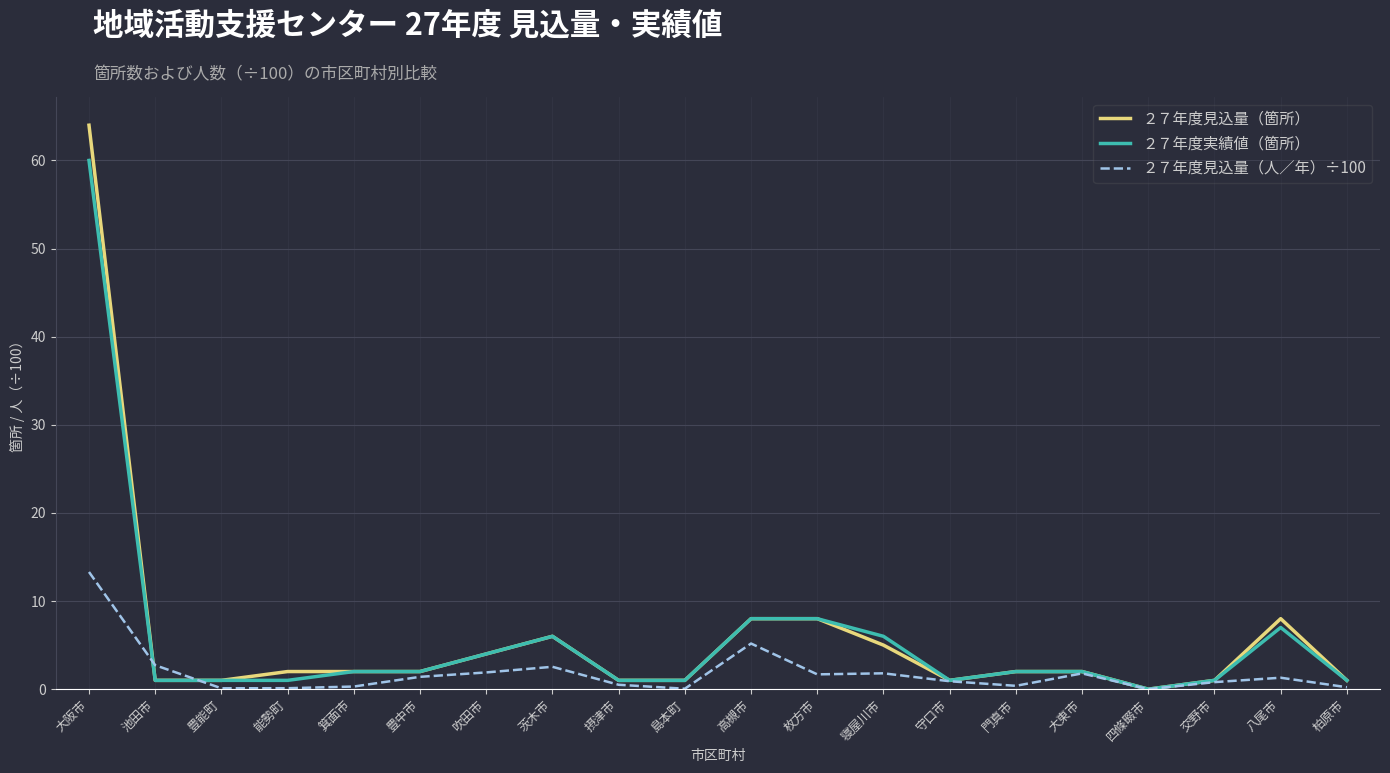

Between 豊能町 and 寝屋川市, which series saw the biggest shift?

２７年度実績値（箇所）